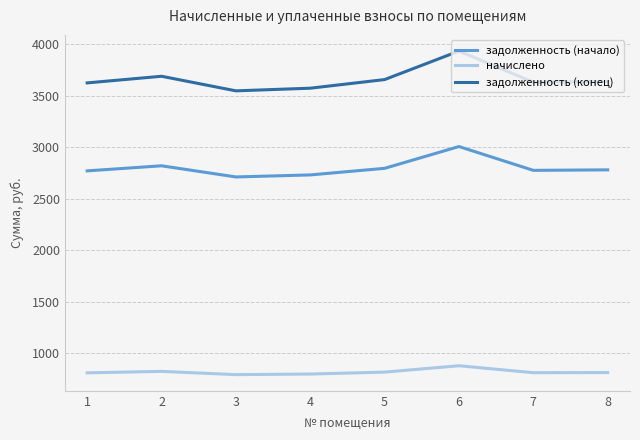

What is the difference between the second highest and second lowest values in the задолженность (конец) series?

115.9